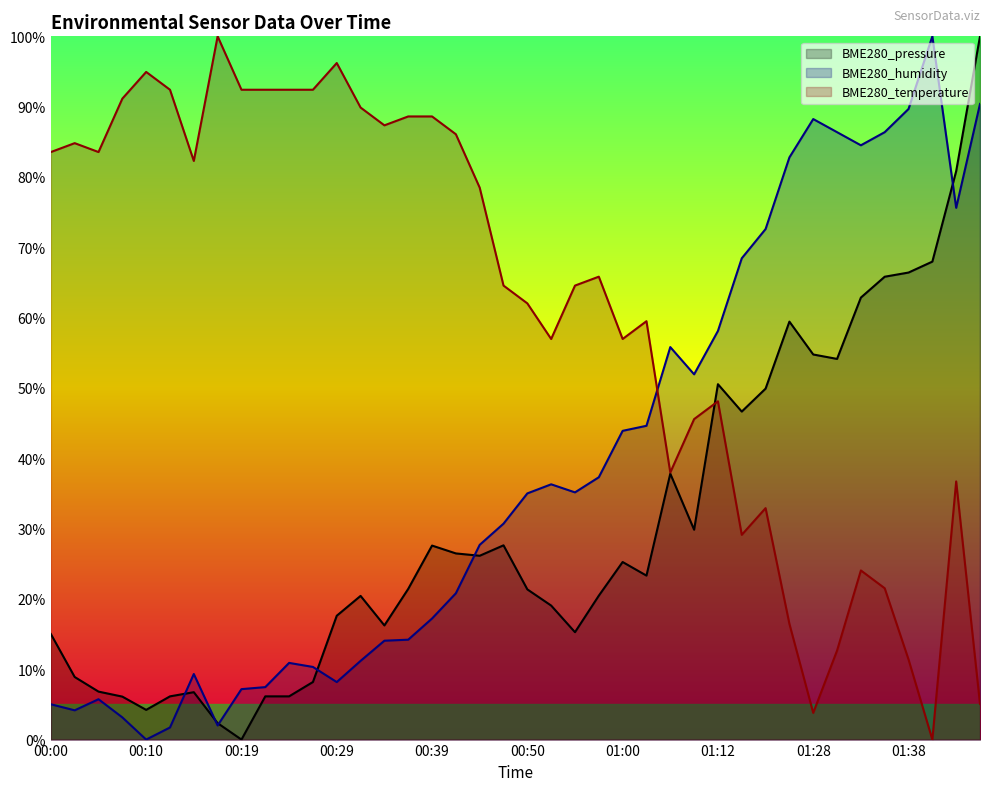

True or false: BME280_humidity and BME280_temperature cross at least once.

True